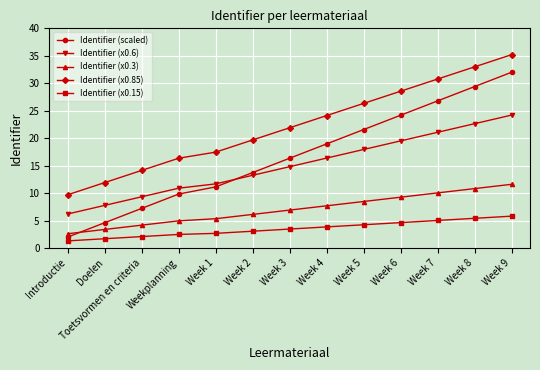

Which series has the widest spread of values?

Identifier (scaled)